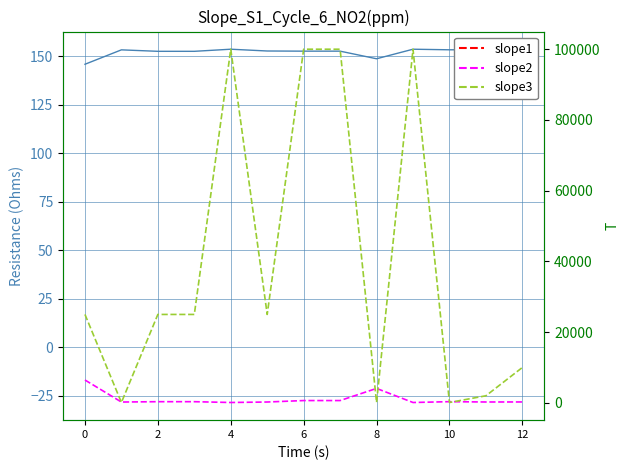

What is the label of the 12th point from the left?

11